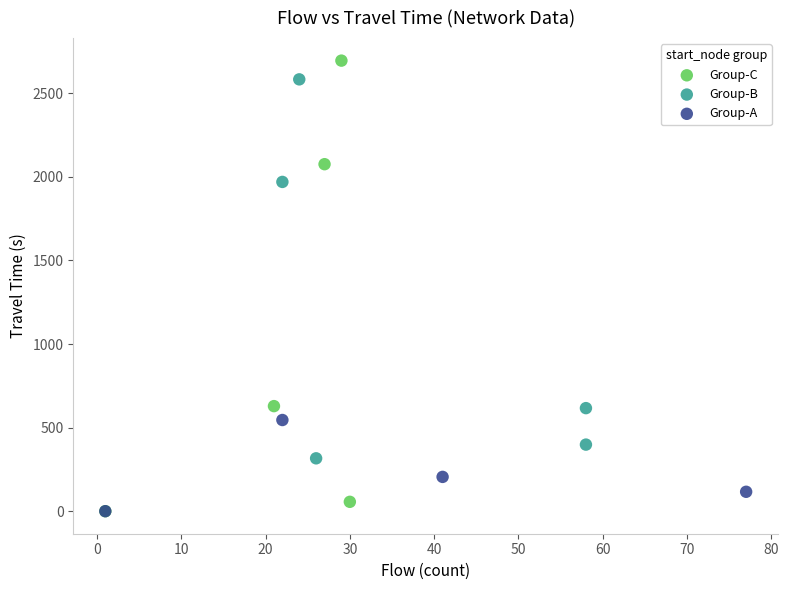

Which series has the largest Y range (max minus min)?

Group-C